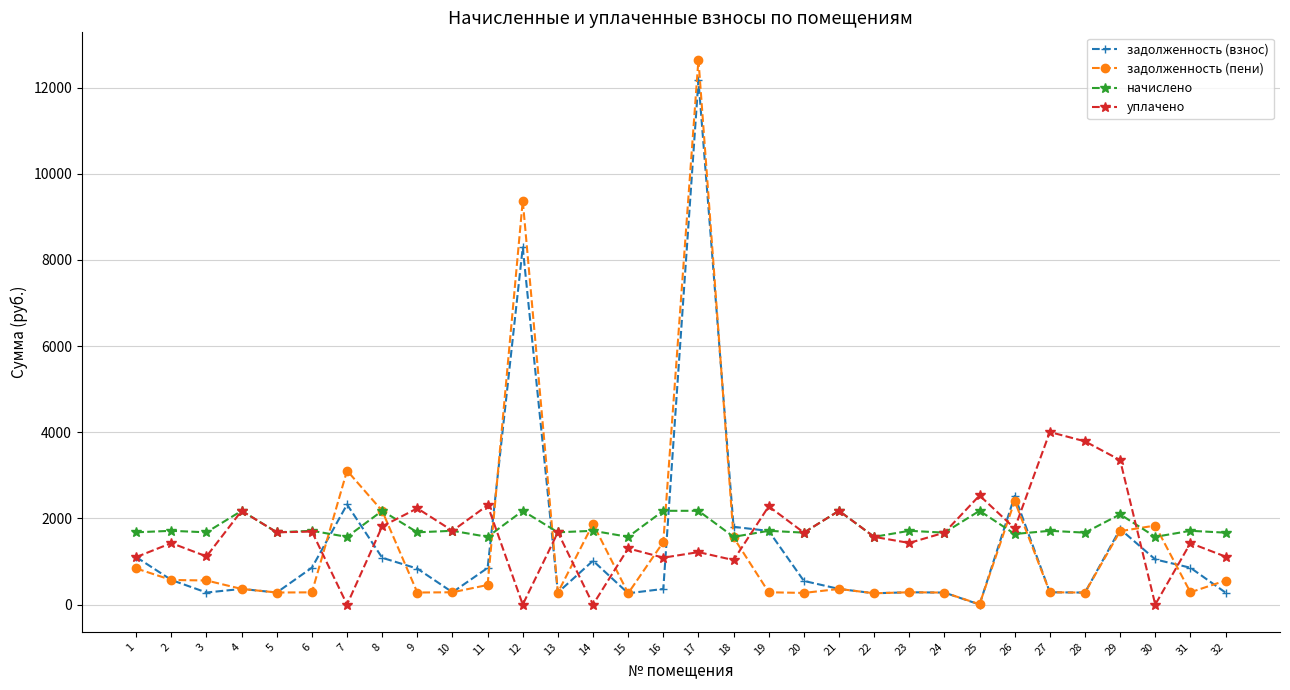

What is the value of the уплачено point at the 22nd from the left?

1571.7